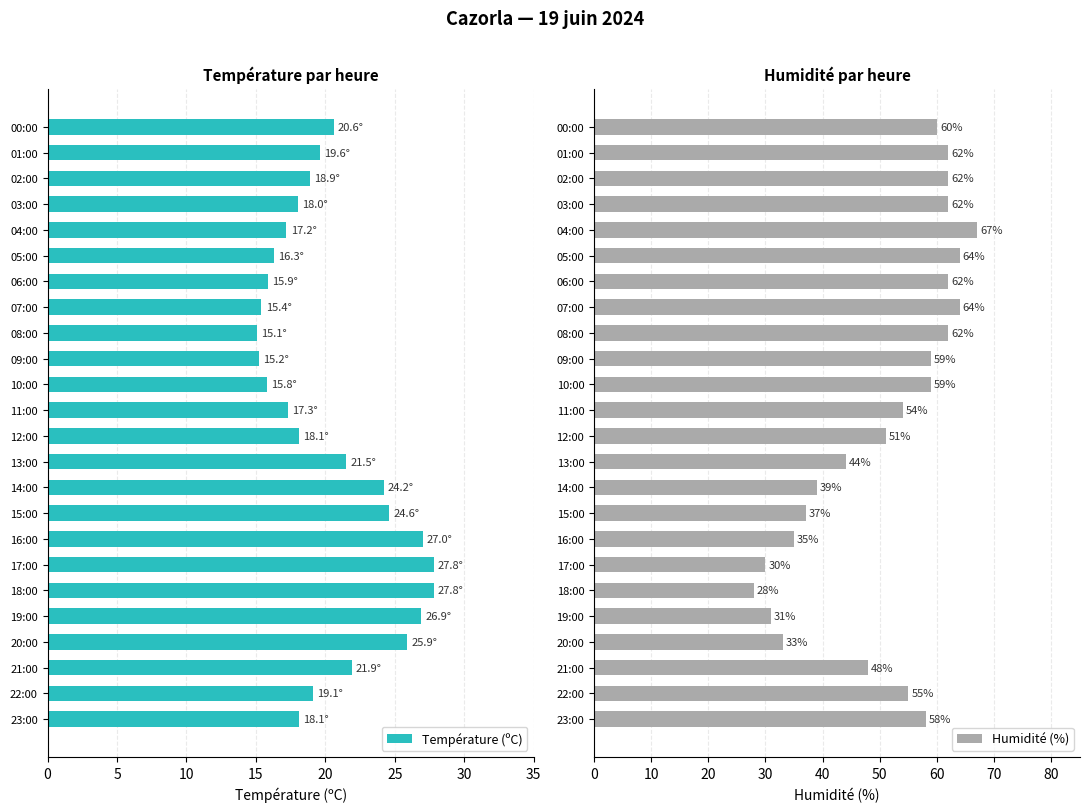

Read the Température (ºC) value at 06:00.

15.9